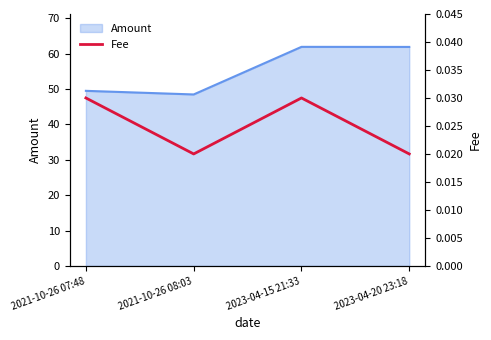

How many data points does each series have?

4